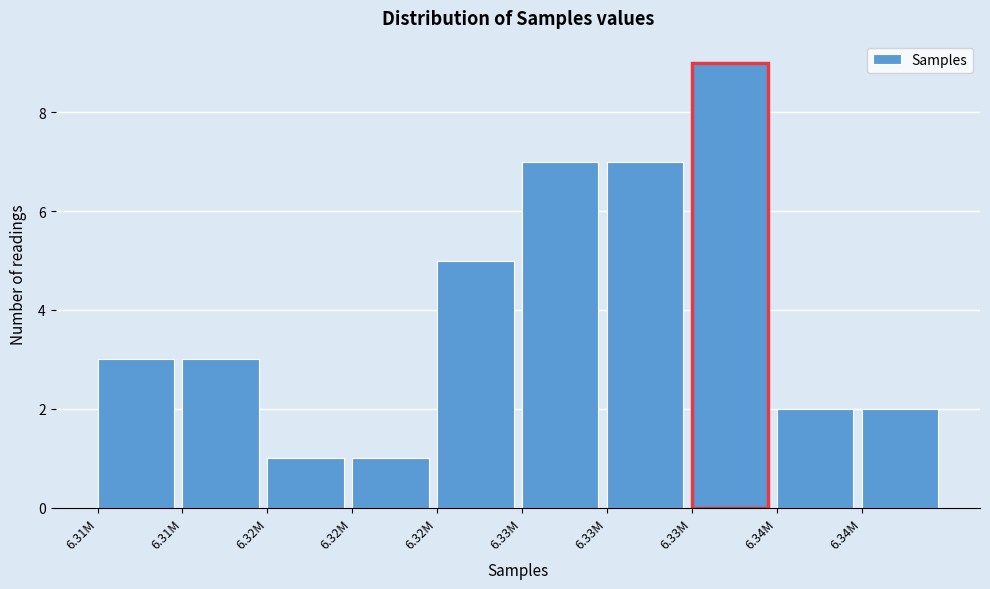

Are the bars horizontal?

No